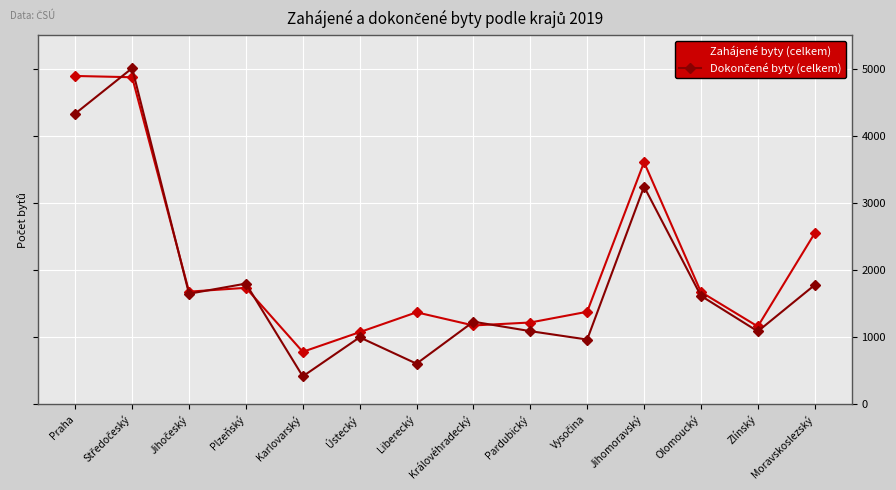

True or false: Zahájené byty (celkem) has a value of 300 at Karlovarský.

False